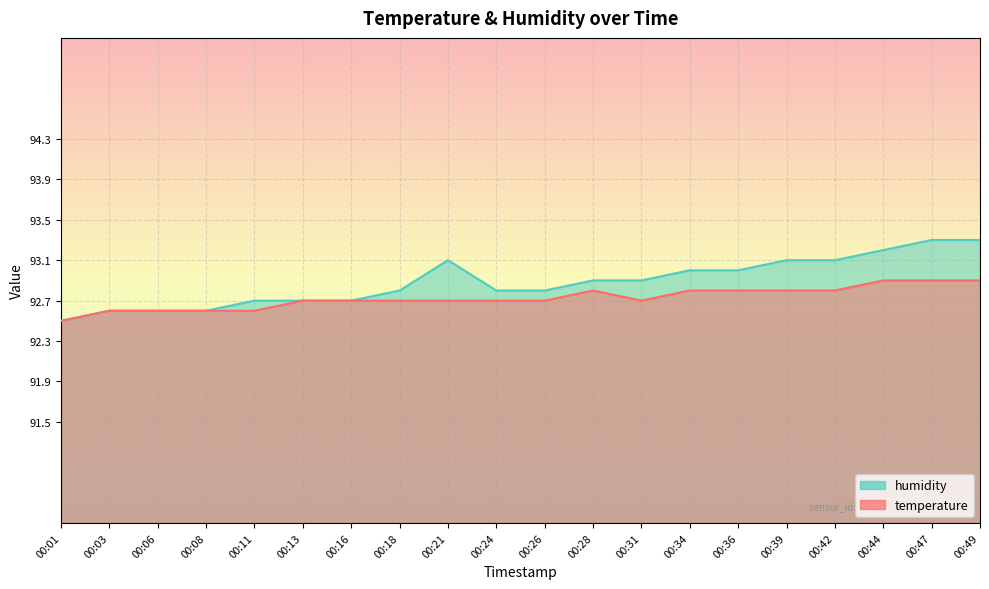

Is the value of temperature at 00:44 greater than the value of humidity at 00:26?

Yes